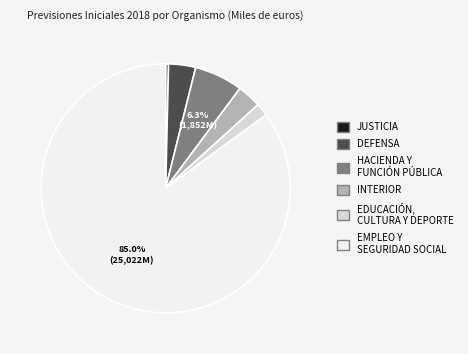

Does any single category account for the majority?

Yes